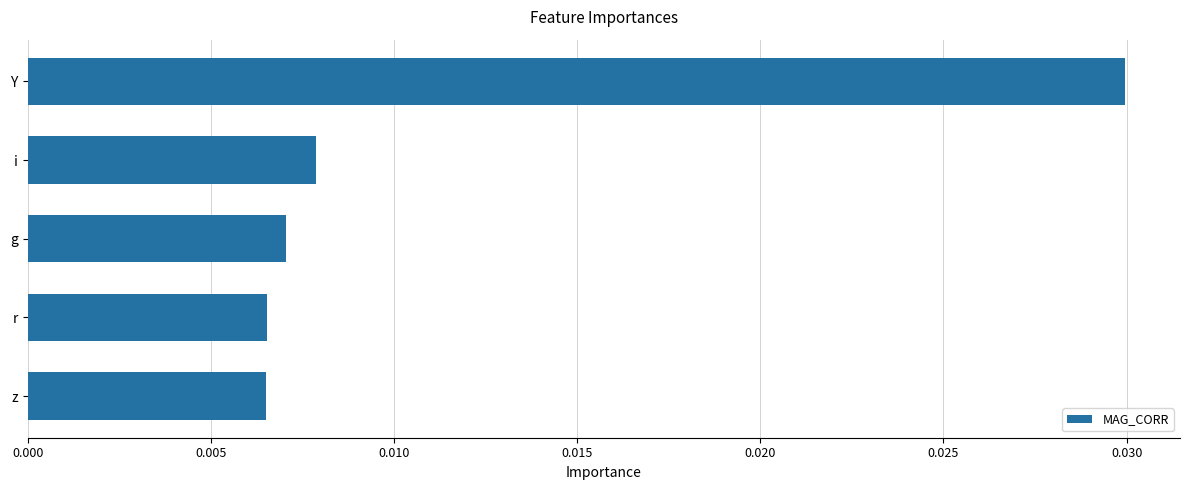

Count the number of data series in this chart.

1